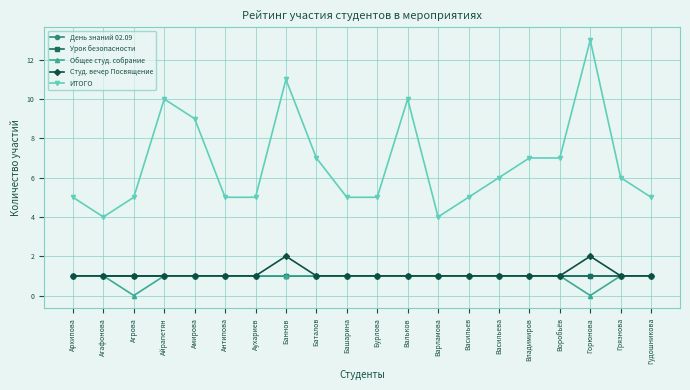

Is this an area chart (filled region under the line)?

No